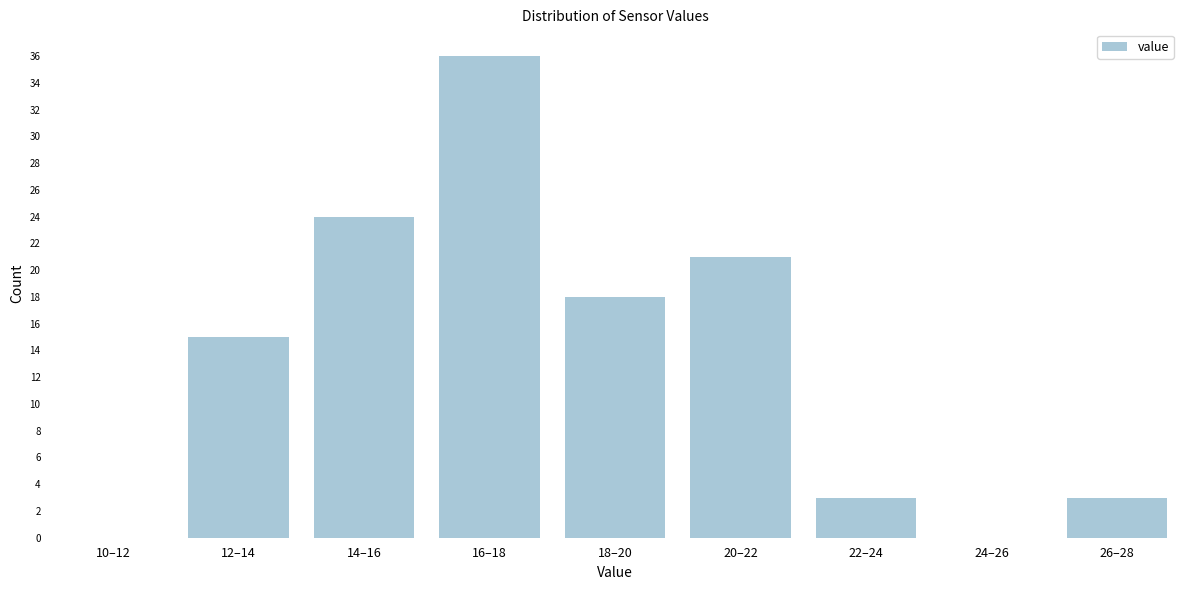

Reading left to right, transcribe all the data shown in this chart.

10–12=0	12–14=15	14–16=24	16–18=36	18–20=18	20–22=21	22–24=3	24–26=0	26–28=3